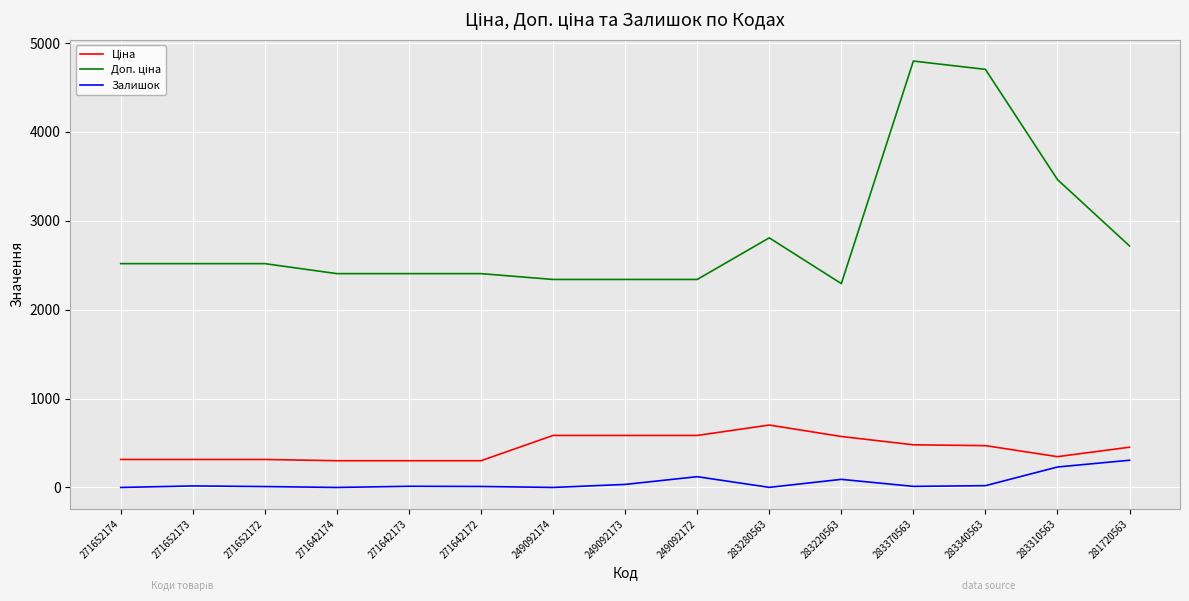

What is the difference between the highest and lowest values at 283310563?

3232.7